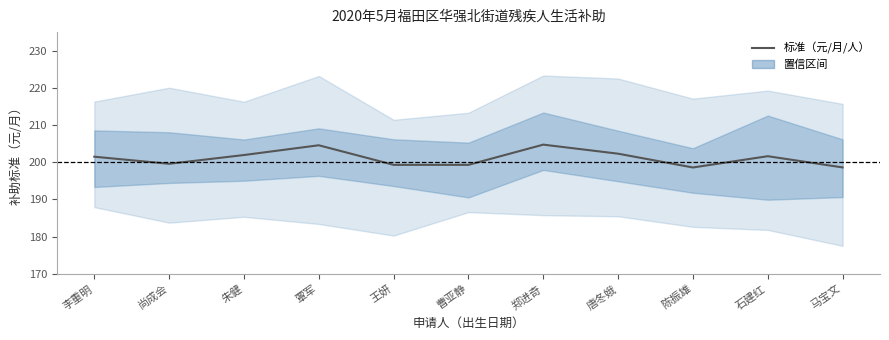

What is the approximate value at 李重明?

201.5